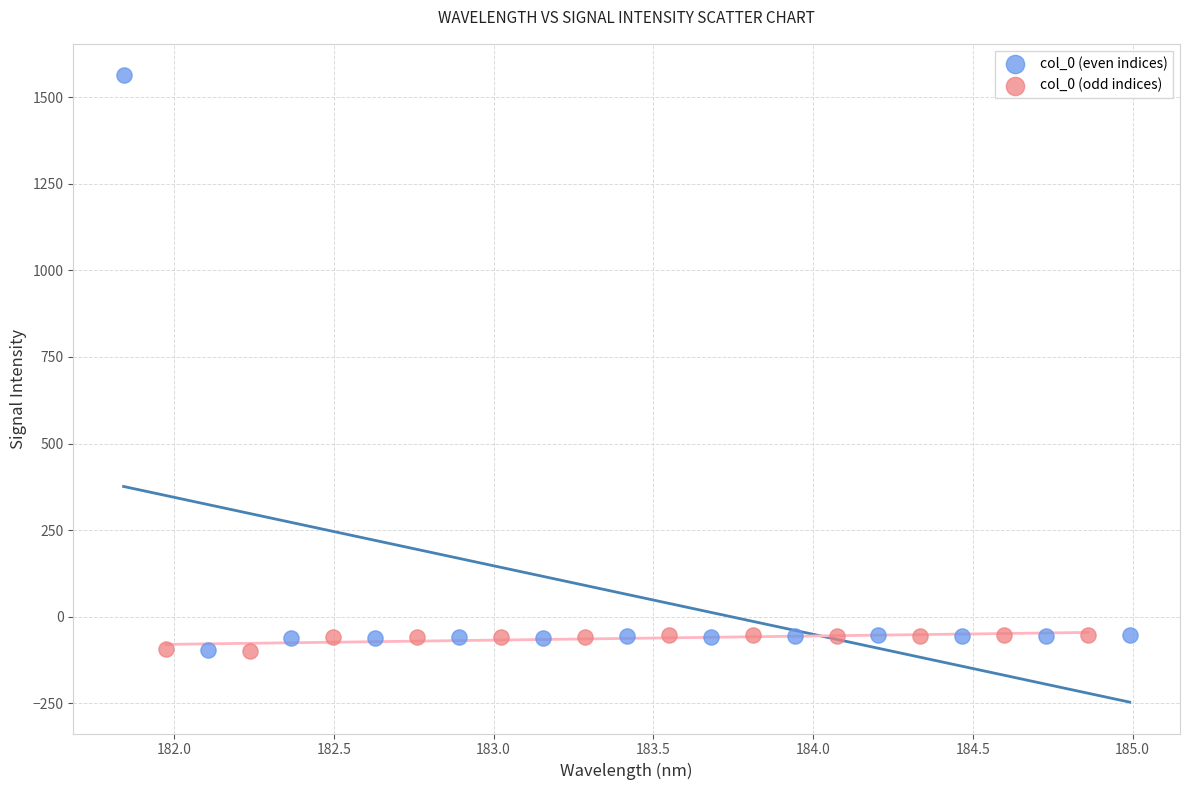

Which series contains the highest Y value?

col_0 (even indices)